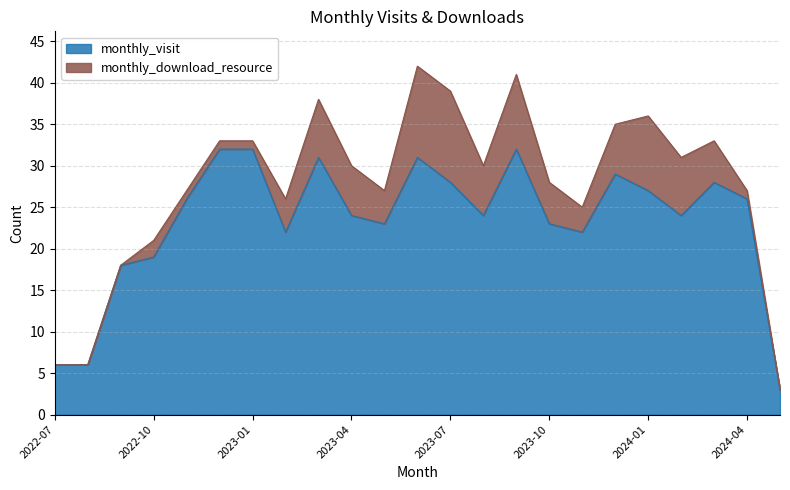

How many points are higher than both their immediate neighbors (excluding endpoints)?

5